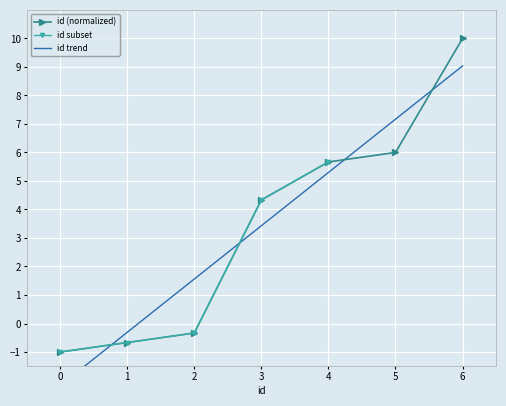

What is the value of the id (normalized) point at the 7th from the left?

10.0